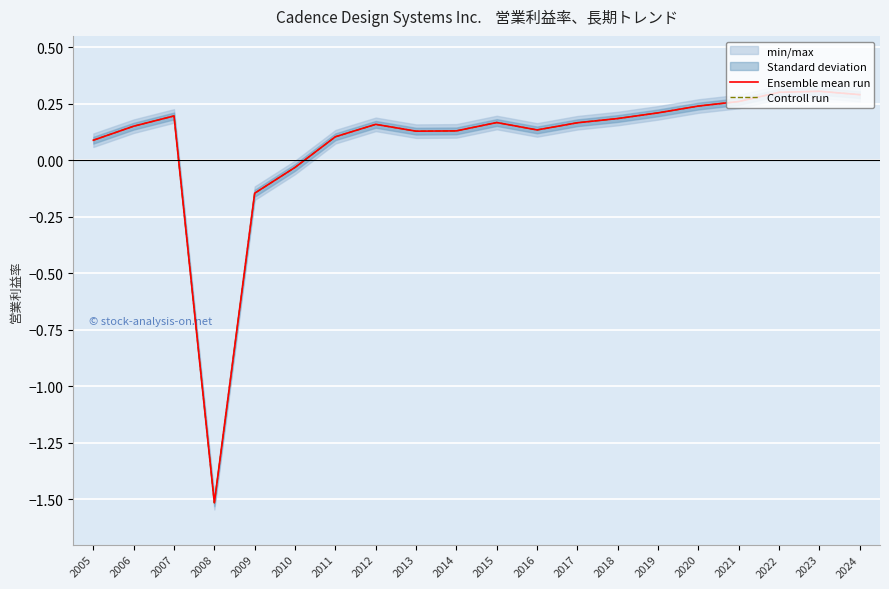

What is the difference between the second highest and second lowest values in the Controll run series?

0.4